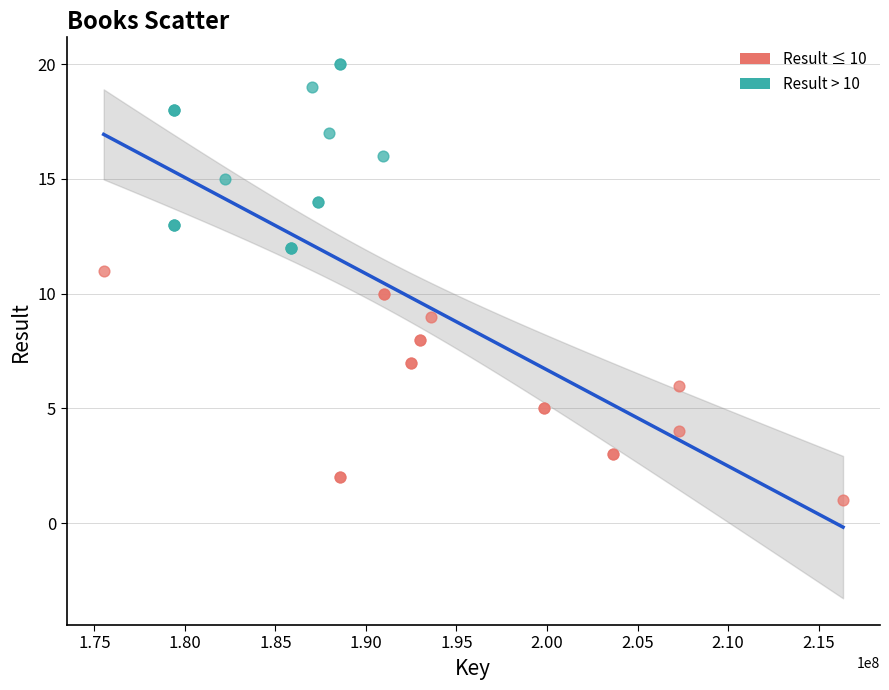

Which series reaches the minimum Y coordinate?

Result ≤ 10